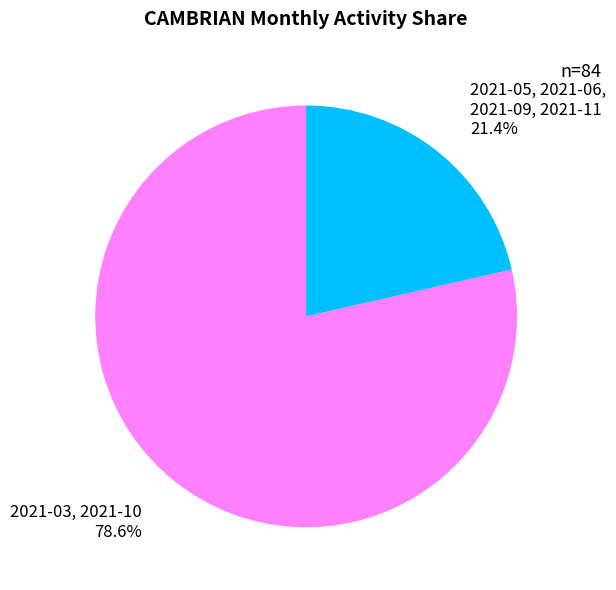

Count the number of slices in the pie.

2